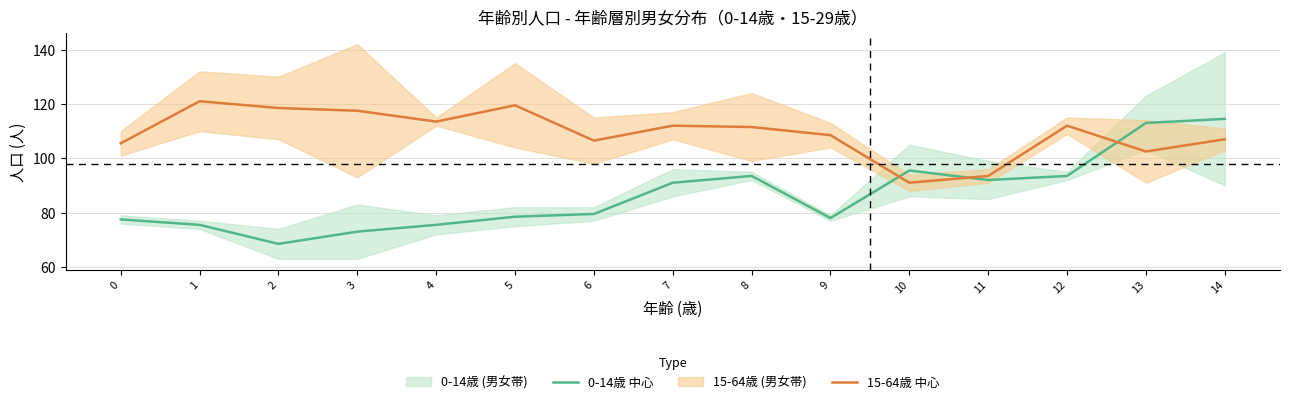

List the series in order of their peak value, lowest first.

0-14歳 中心, 15-64歳 中心